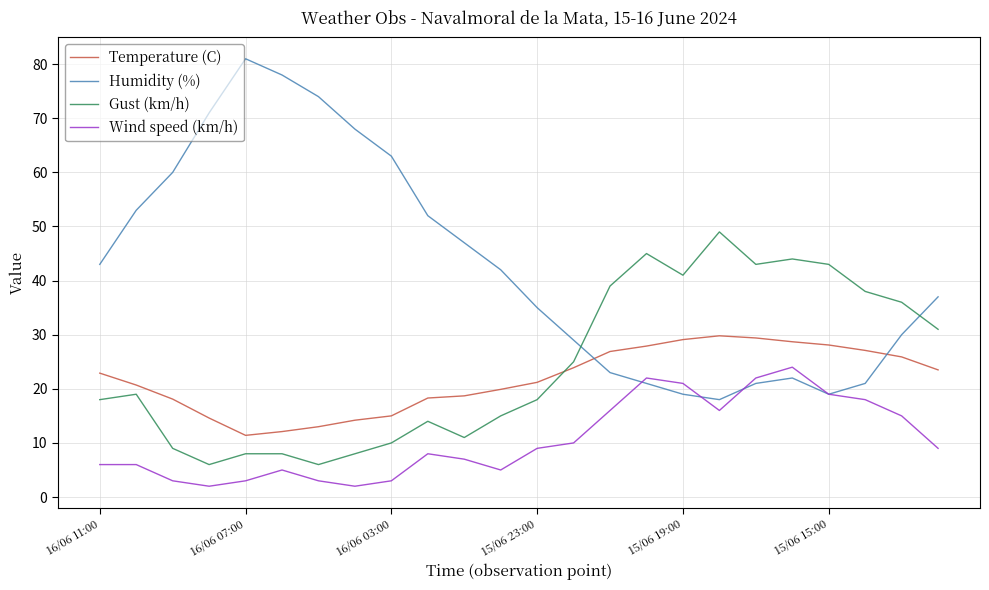

Which series has the largest total across all categories?

Humidity (%)